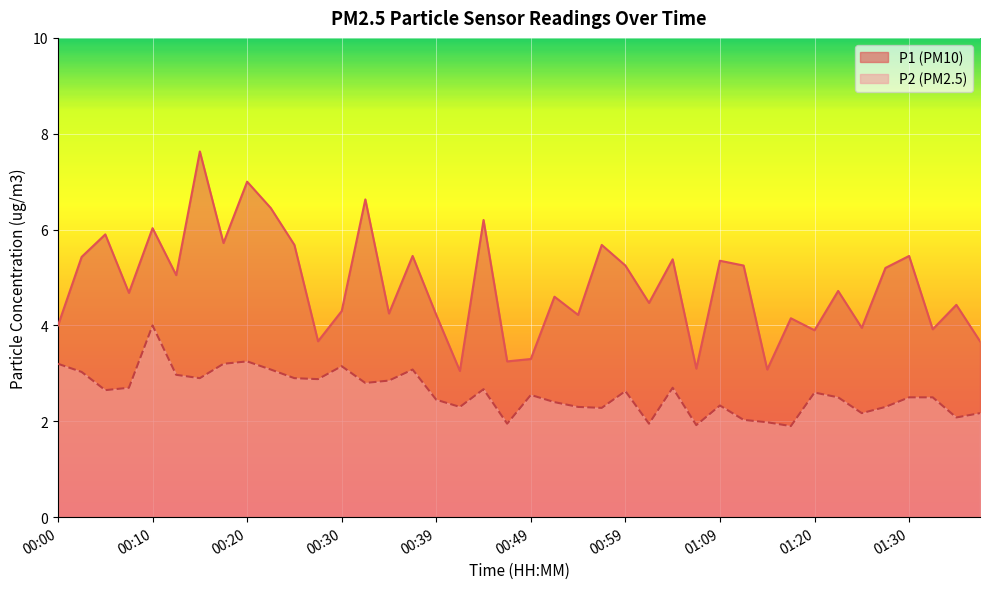

True or false: P1_line and P2_line intersect in this chart.

False